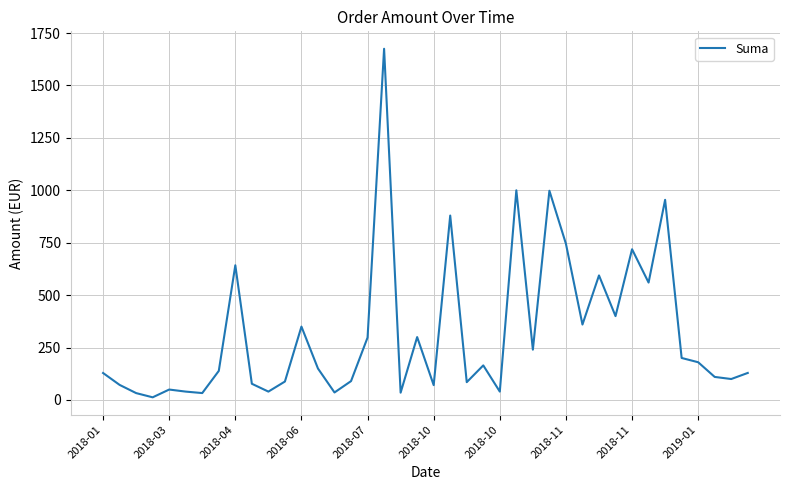

What is the maximum value shown in the chart?

1675.0